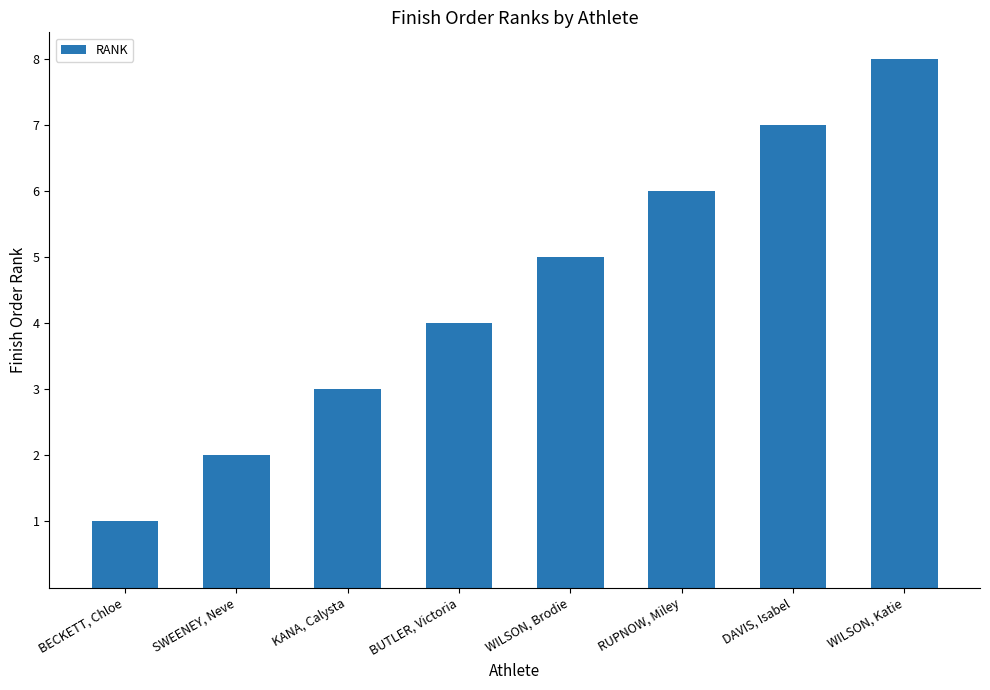

Rank the categories by value from highest to lowest.

WILSON, Katie, DAVIS, Isabel, RUPNOW, Miley, WILSON, Brodie, BUTLER, Victoria, KANA, Calysta, SWEENEY, Neve, BECKETT, Chloe